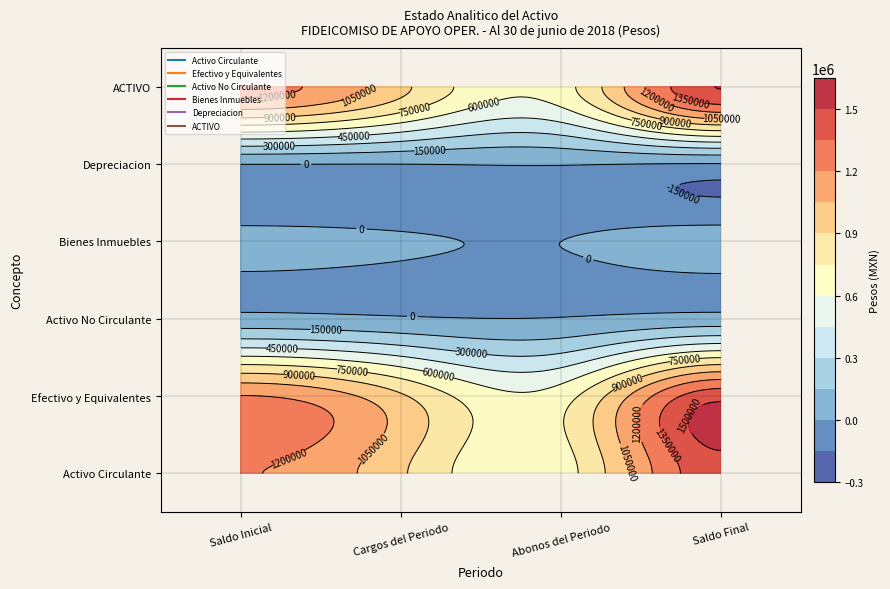

Reading left to right, extract all data points from this chart.

Activo Circulante: Saldo Inicial=1205876.6	Cargos del Periodo=922111.0	Abonos del Periodo=680255.0	Saldo Final=1447732.6
Efectivo y Equivalentes: Saldo Inicial=1205876.6	Cargos del Periodo=922111.0	Abonos del Periodo=680255.0	Saldo Final=1447732.6
Activo No Circulante: Saldo Inicial=45923.0	Cargos del Periodo=16866.4	Abonos del Periodo=7672.7	Saldo Final=55116.7
Bienes Inmuebles: Saldo Inicial=48340.0	Cargos del Periodo=16866.4	Abonos del Periodo=0.0	Saldo Final=65206.0
Depreciacion: Saldo Inicial=2417.0	Cargos del Periodo=0.0	Abonos del Periodo=7672.7	Saldo Final=-10089.7
ACTIVO: Saldo Inicial=1251799.6	Cargos del Periodo=938977.4	Abonos del Periodo=687927.6	Saldo Final=1502849.3